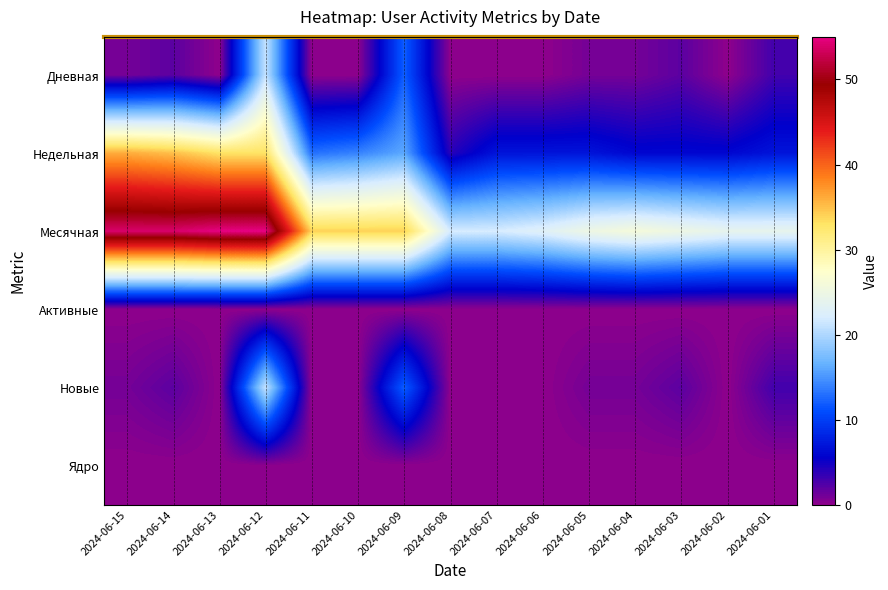

Which series changed the most between 2024-06-03 and 2024-06-02?

Дневная